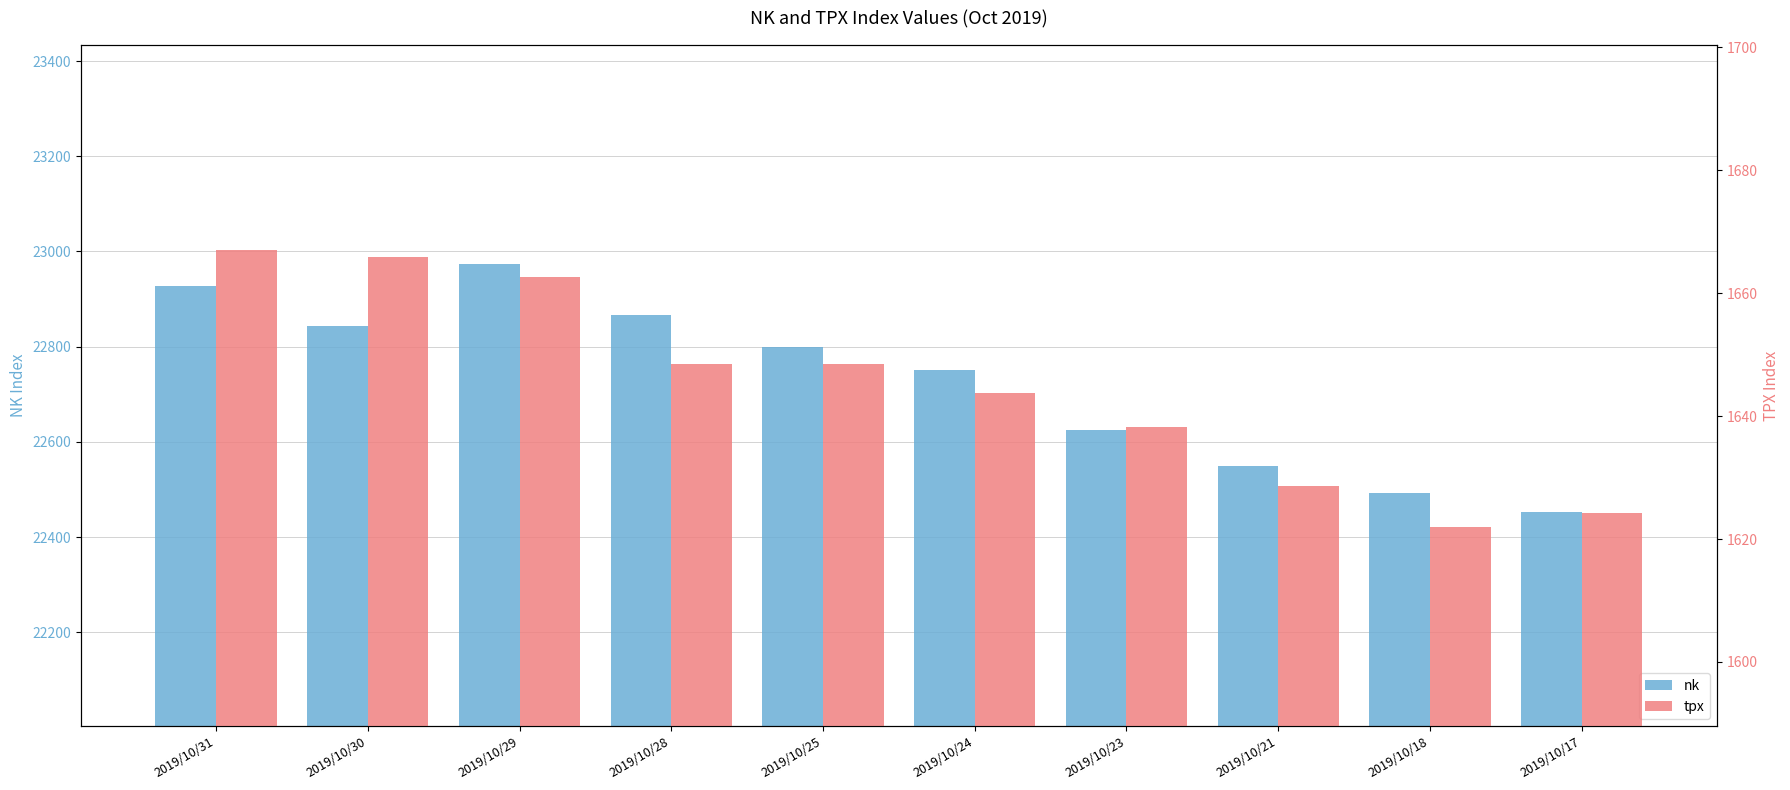

At which label does nk reach its minimum?

2019/10/17